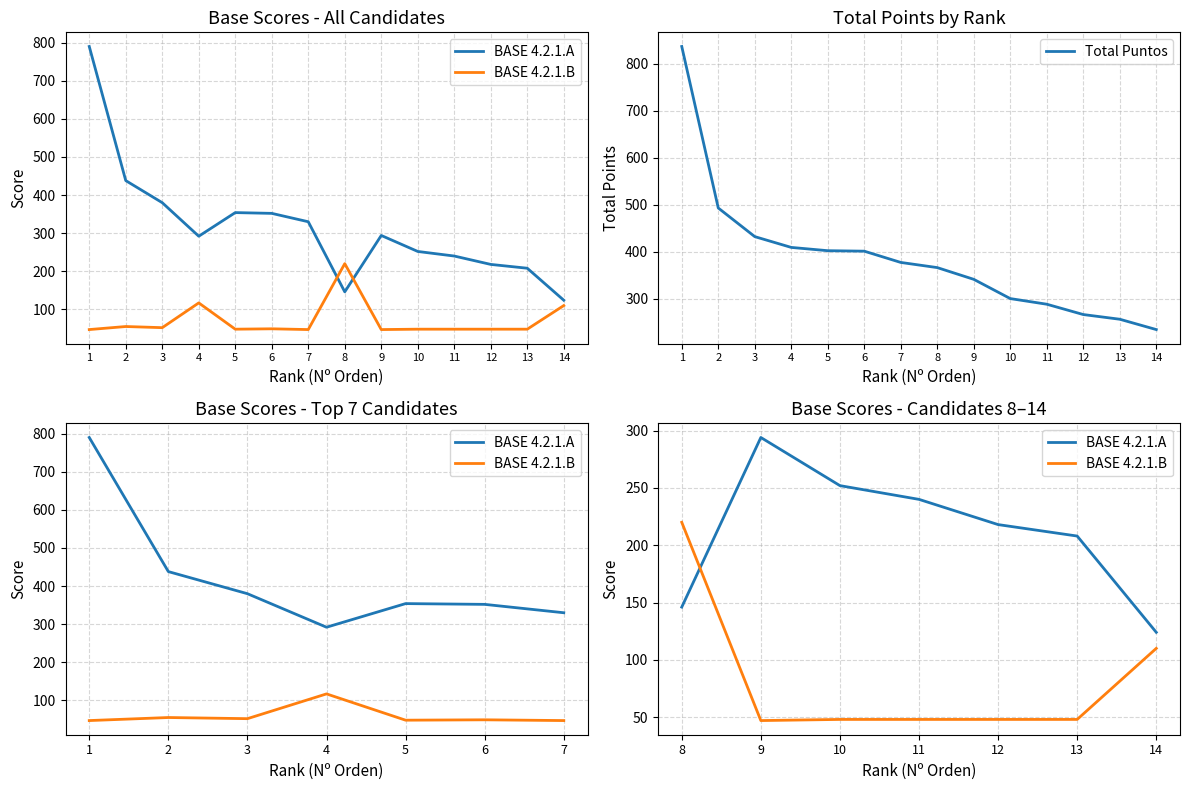

The BASE 4.2.1.A series shows 565 at 3. True or false?

False